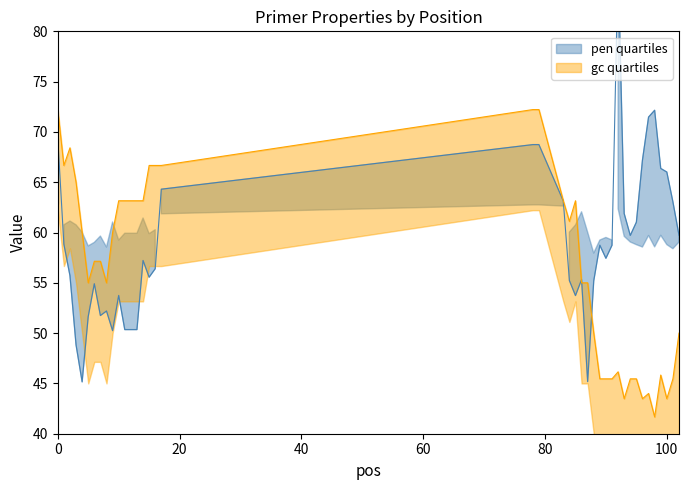

How many values in the gc_series series exceed 57?

21